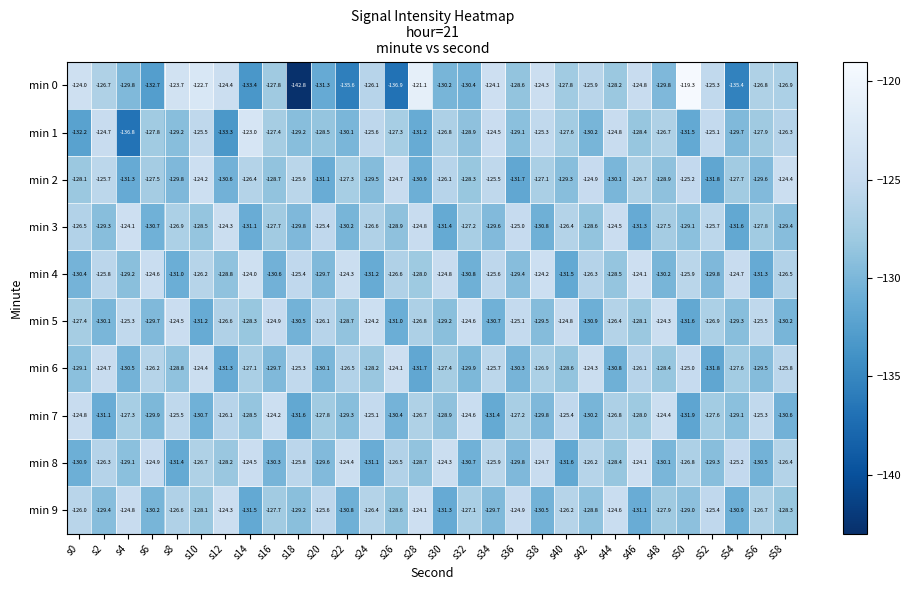

How many values in the min 2 series are below -127?

19